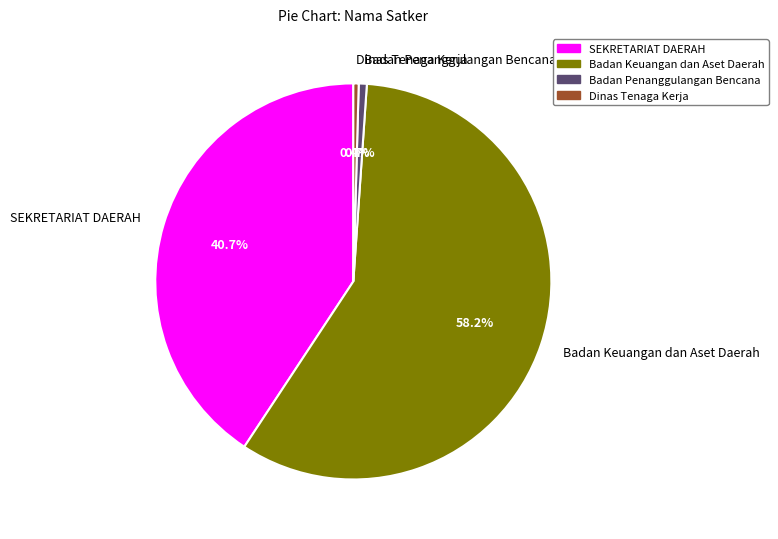

Which has a higher value, Dinas Tenaga Kerja or Badan Keuangan dan Aset Daerah?

Badan Keuangan dan Aset Daerah